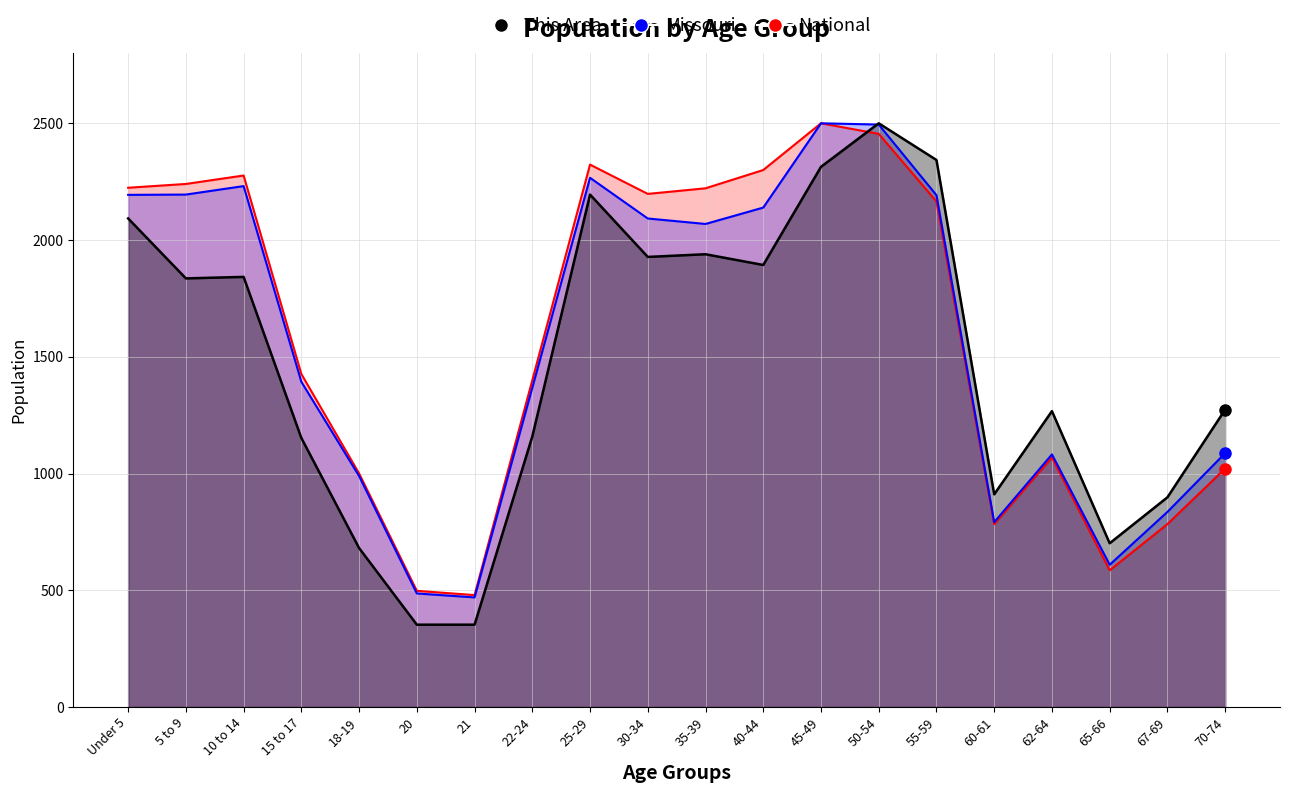

What is the label of the 19th point from the right?

5 to 9